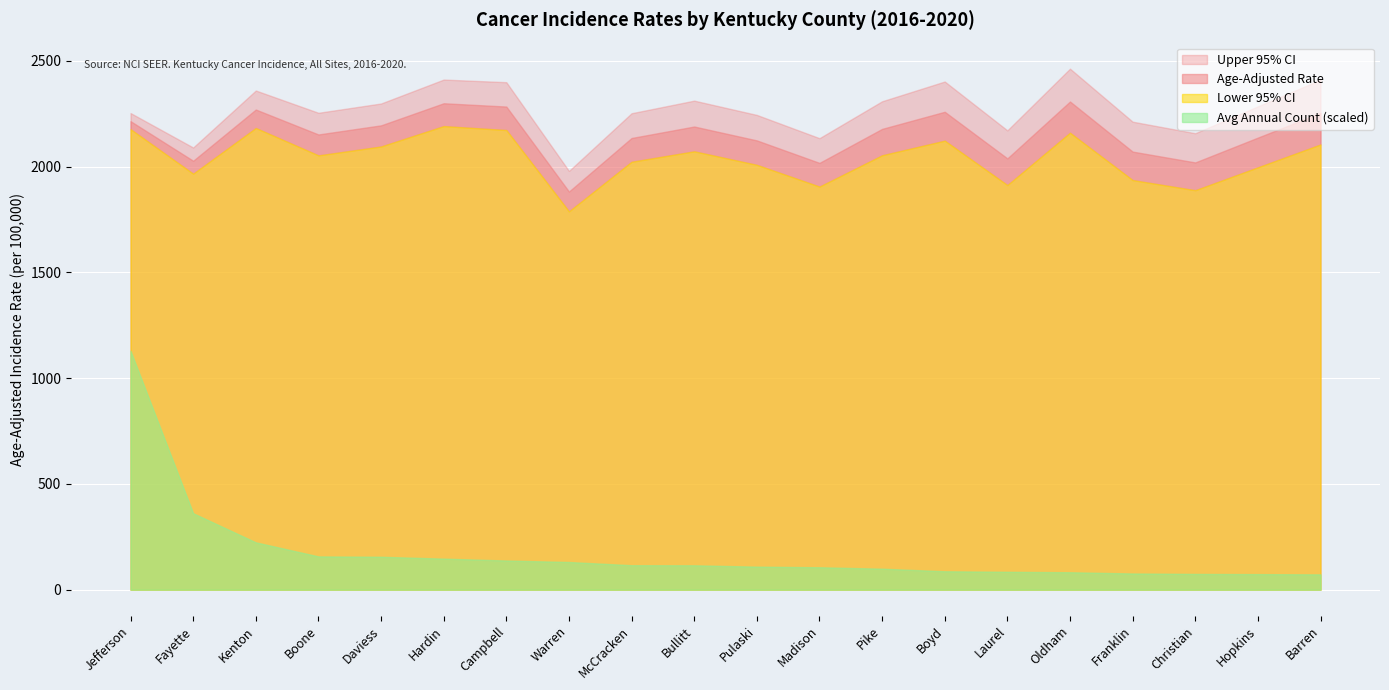

Which series has the largest total across all categories?

Upper 95% CI